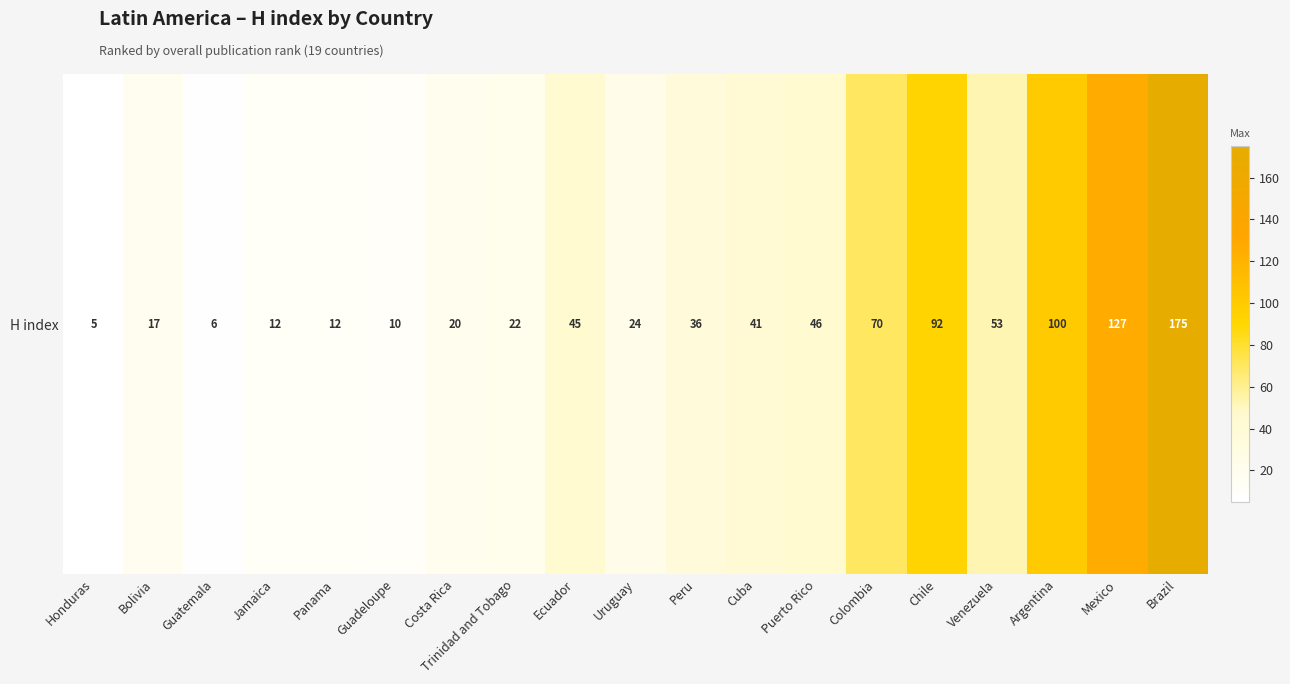

What is the smallest value displayed?

5